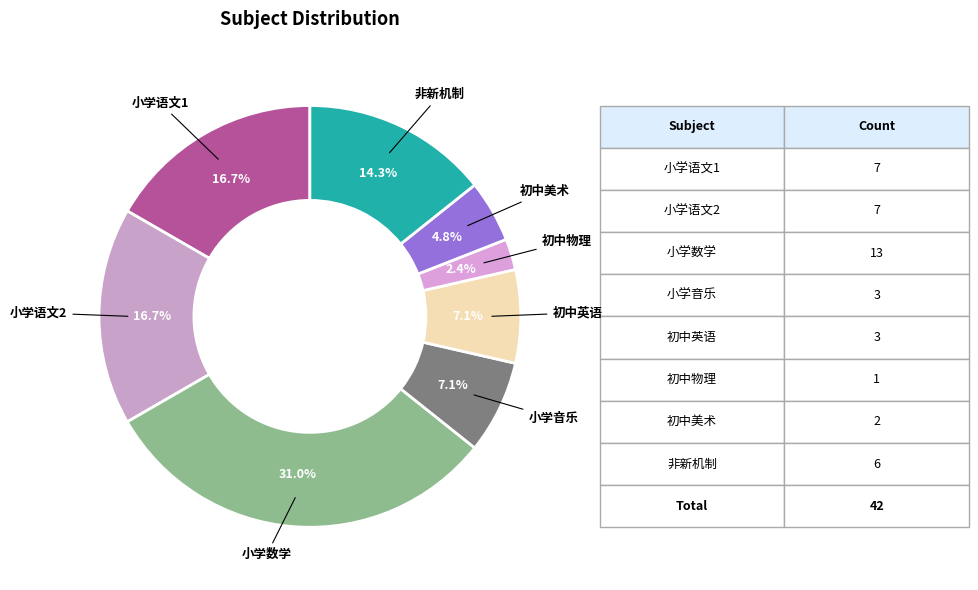

Is there any slice that represents more than half of the pie?

No